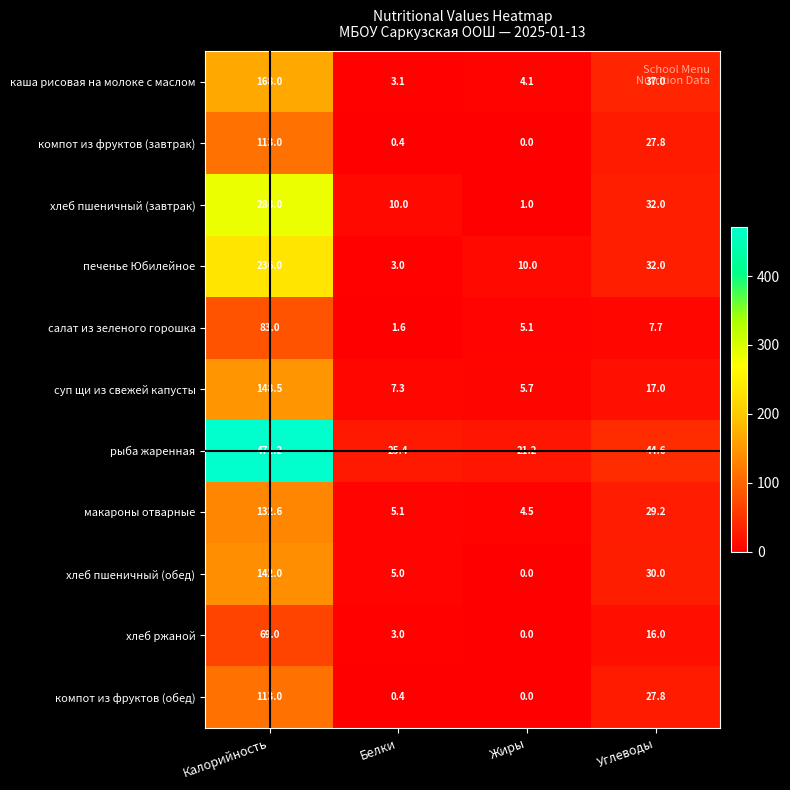

The компот из фруктов (обед) series shows 157.2 at Калорийность. True or false?

False